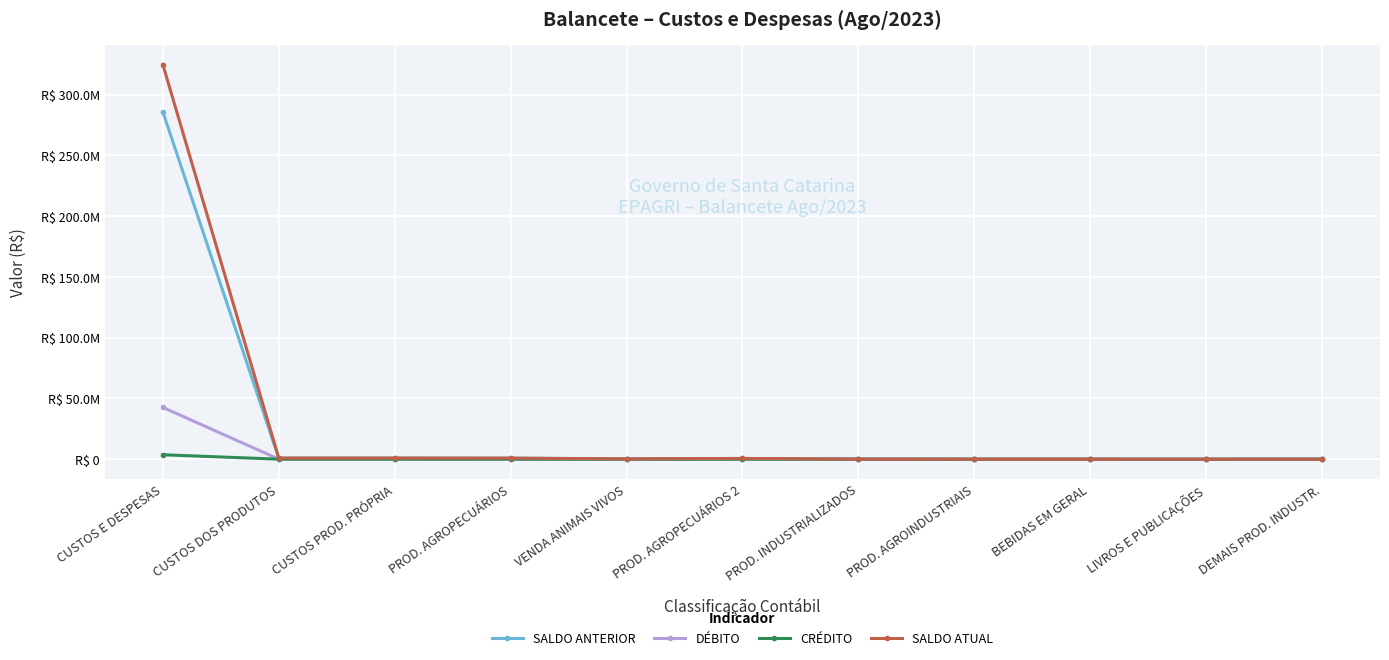

What is the sum of the DÉBITO values at PROD. AGROPECUÁRIOS and PROD. AGROINDUSTRIAIS?

50512.8